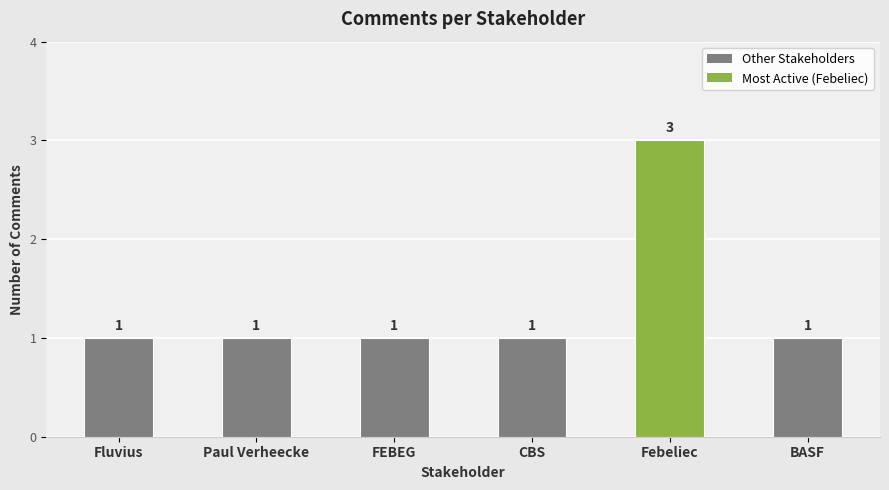

What is the average value?

1